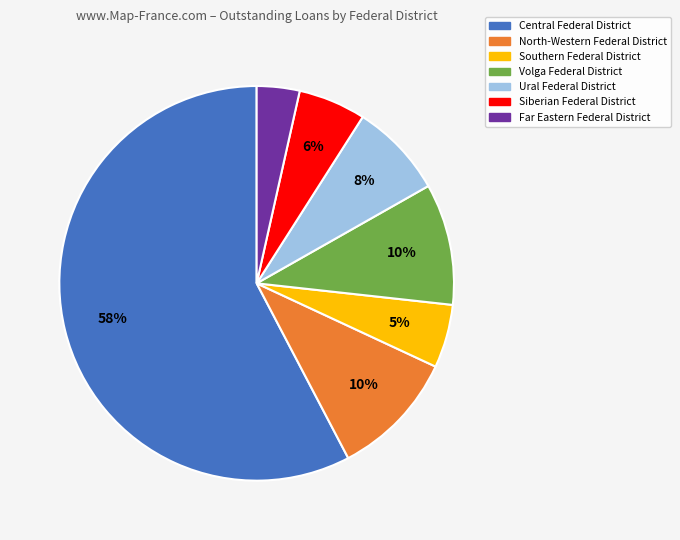

To the nearest percent, what is the average slice percentage?

14%